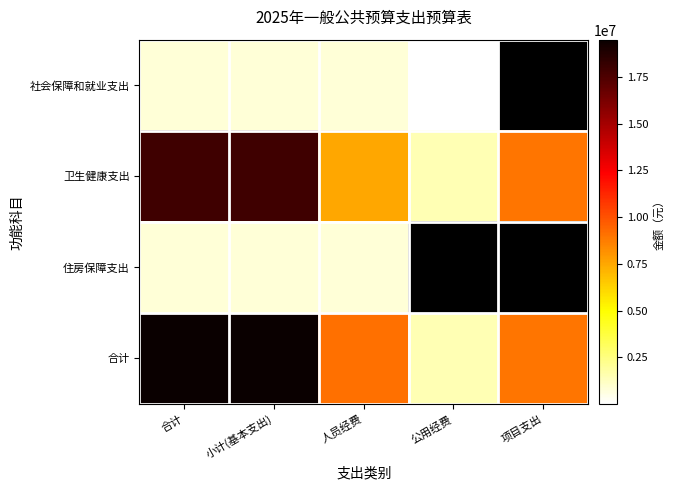

How many series are shown in this chart?

4